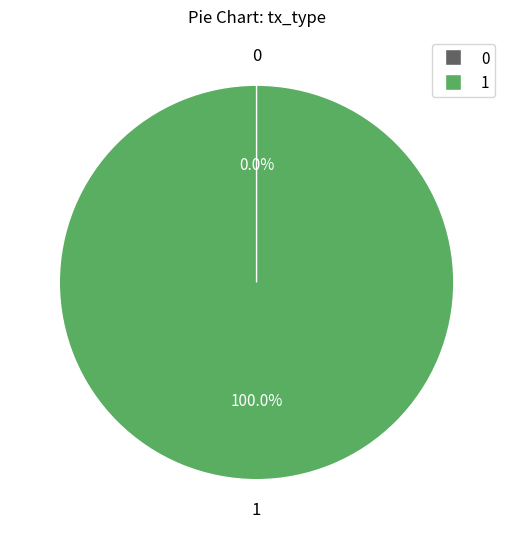

How many segments does this pie chart have?

2